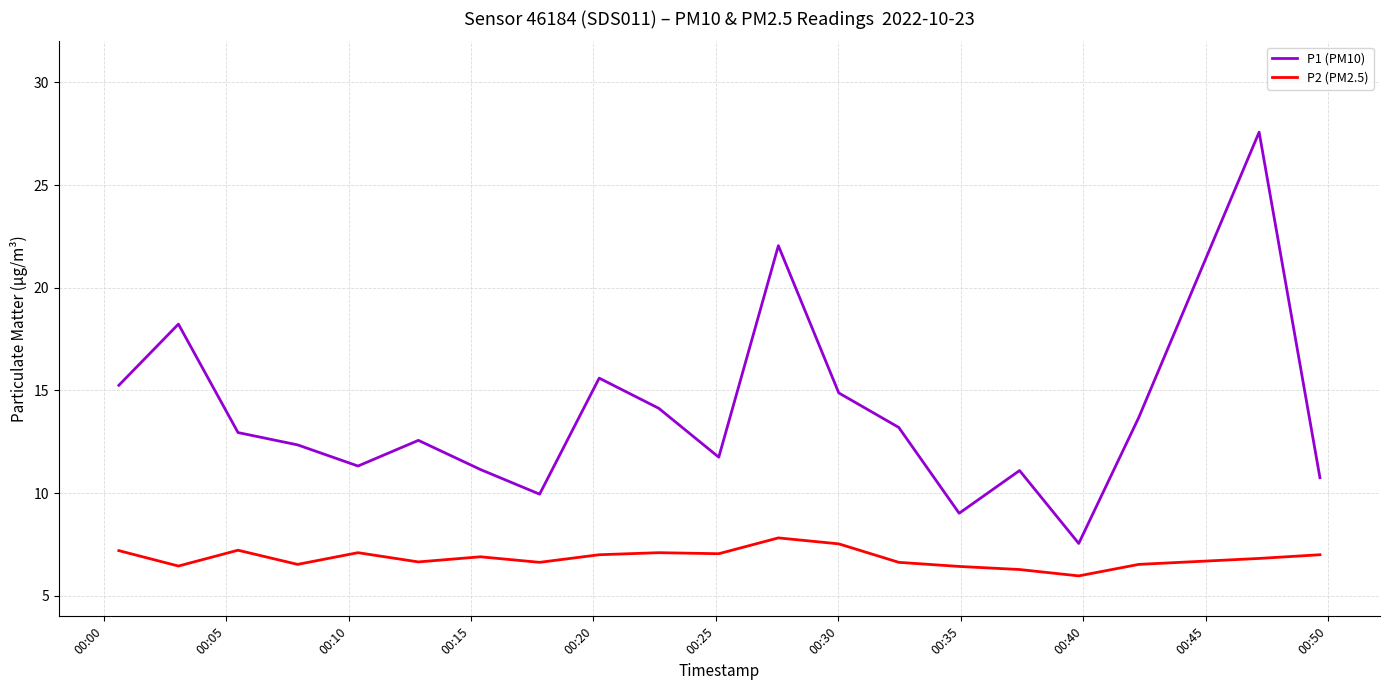

What is the minimum value shown in the chart?

6.0